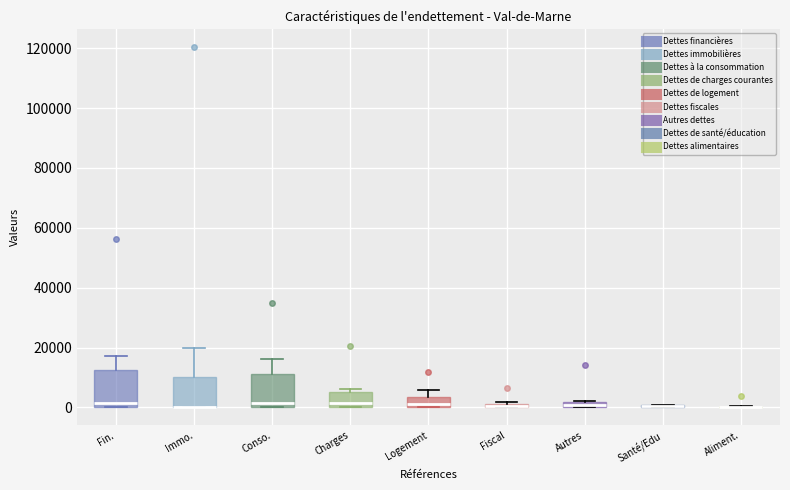

Where does the median line of the box for Fin. sit on the y-axis? The values are not printed on the chart, so give them approximately, as read against the axis.

2000